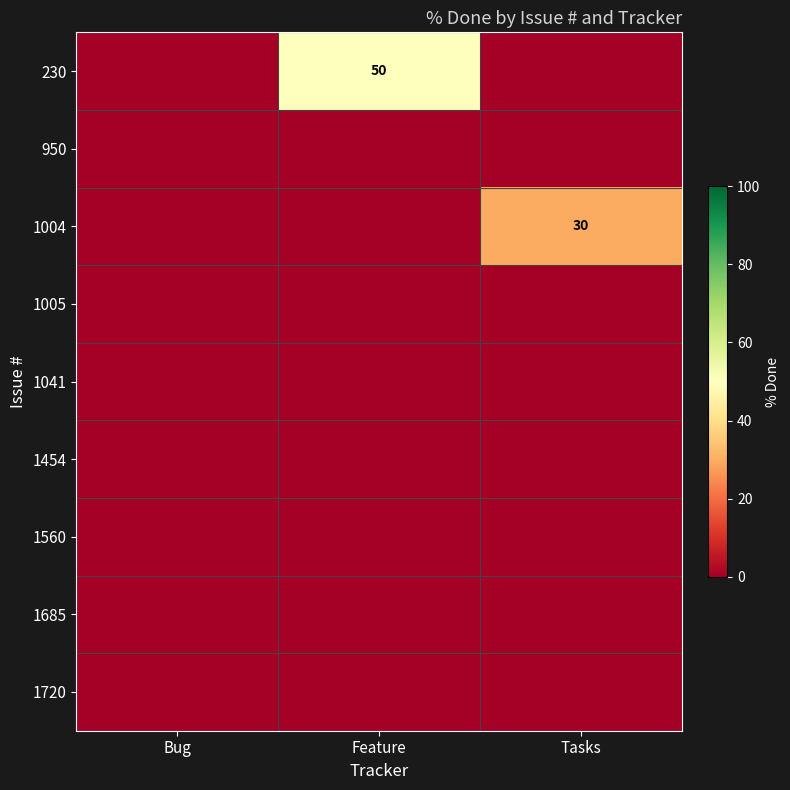

Which series has the widest spread of values?

230